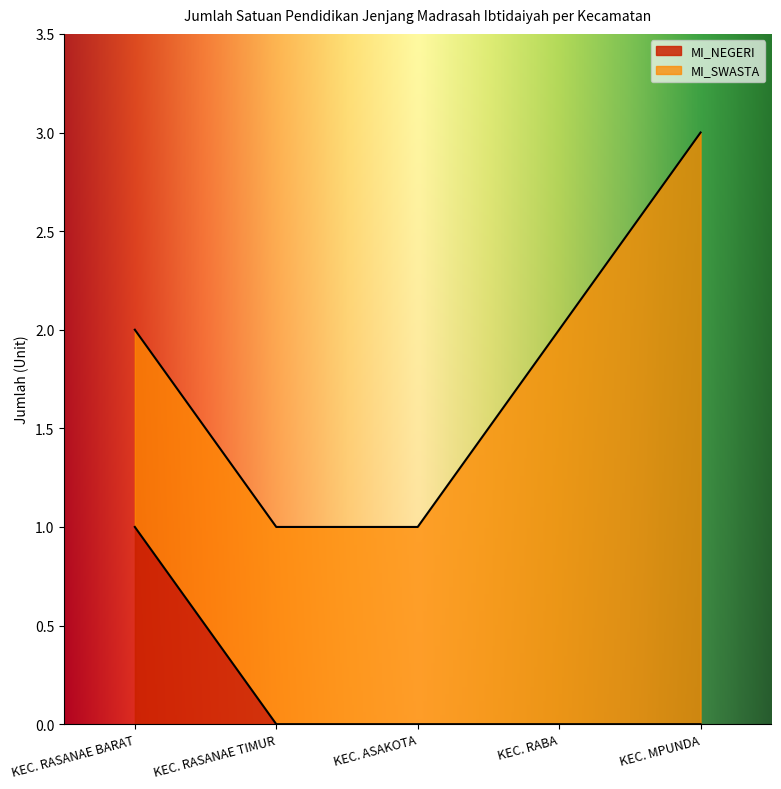

True or false: the data has more than 1 interior local peaks.

False